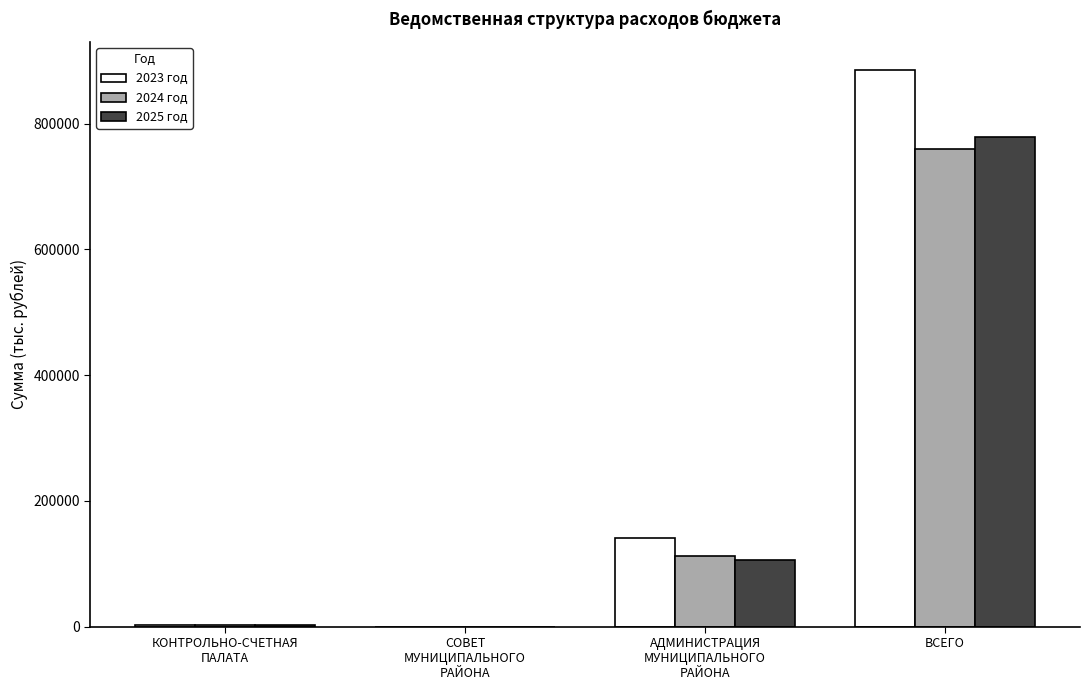

Which category has the highest value in the 2025 год series?

ВСЕГО